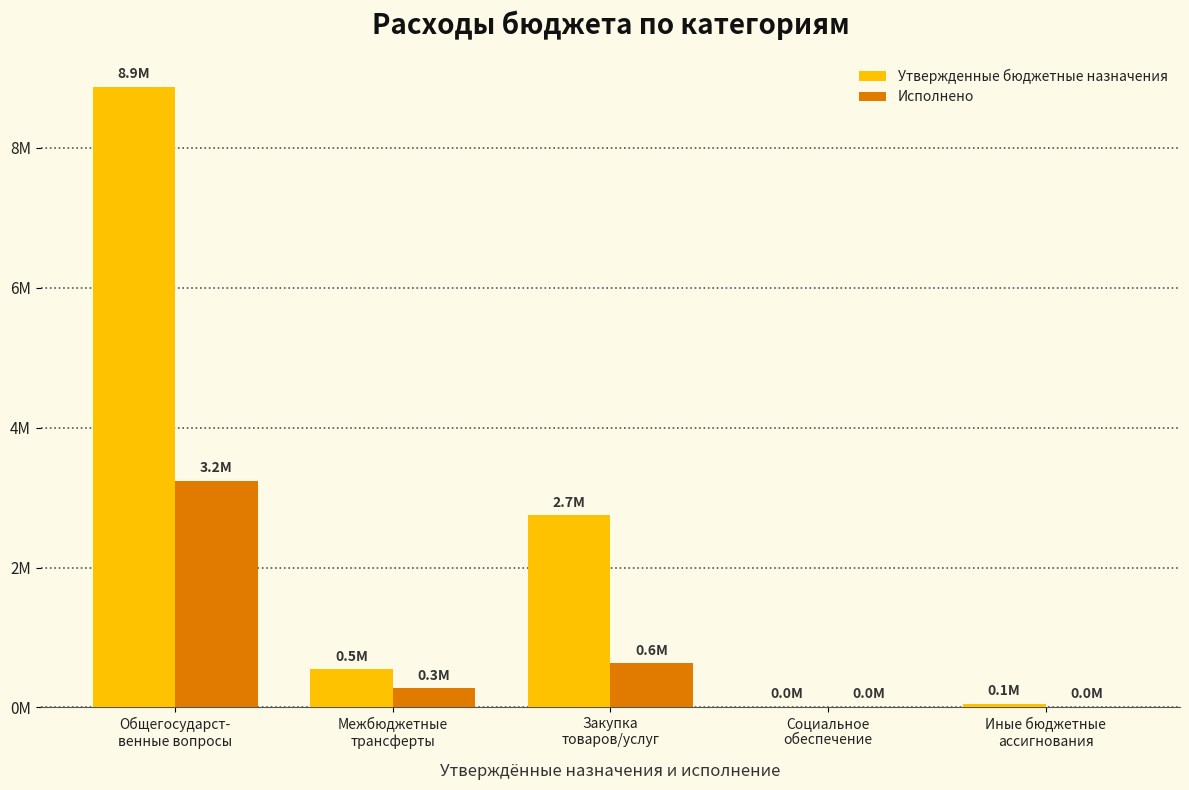

Is it true that Утвержденные бюджетные назначения equals 8873944.0 at Общегосударст-
венные вопросы?

True